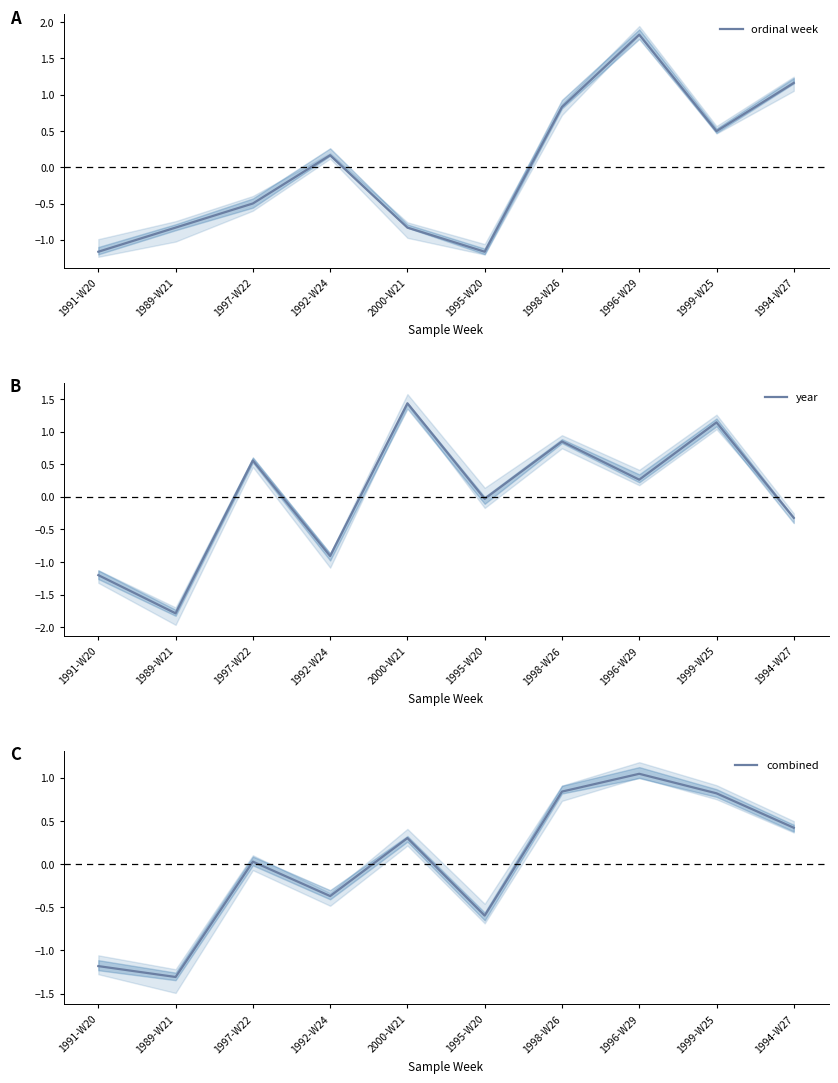

What is the approximate value of ordinal week at 1997-W22?

-0.5